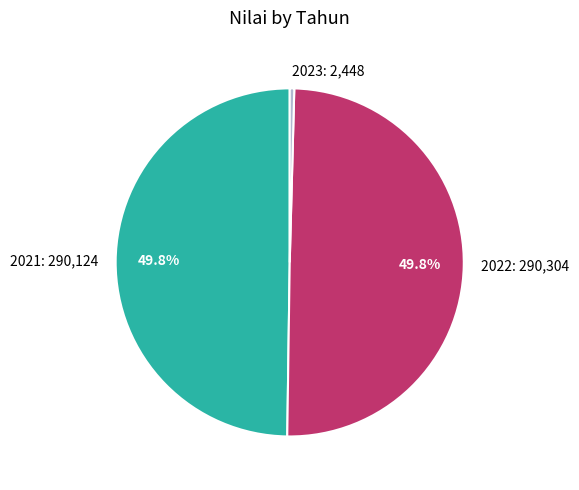

Is 2021: 290,124 the majority of the pie?

No